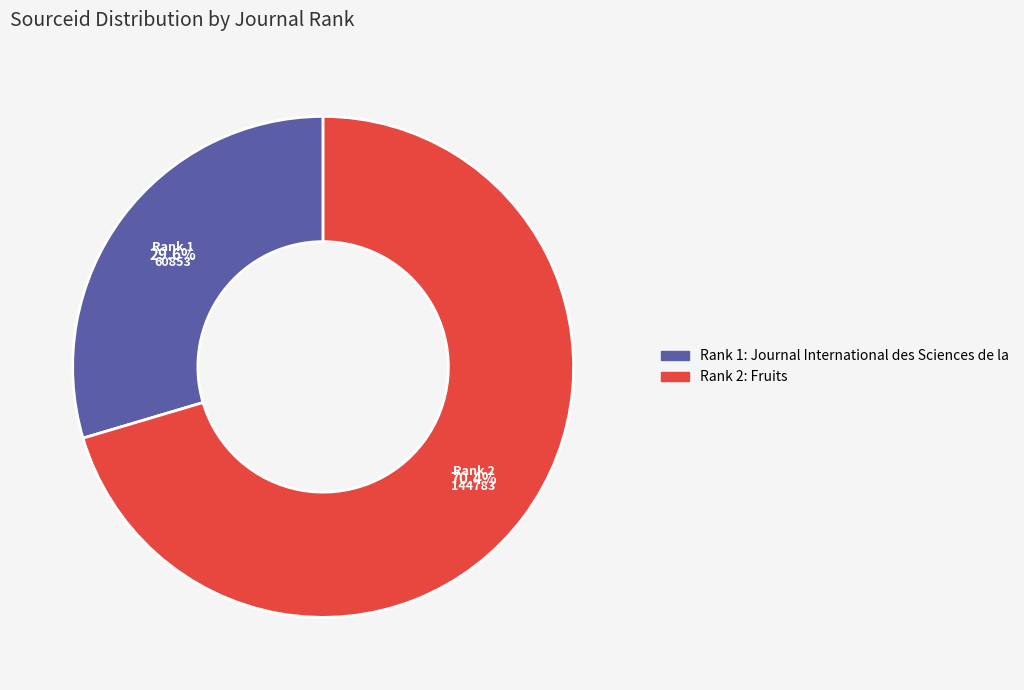

Does any single category account for the majority?

Yes